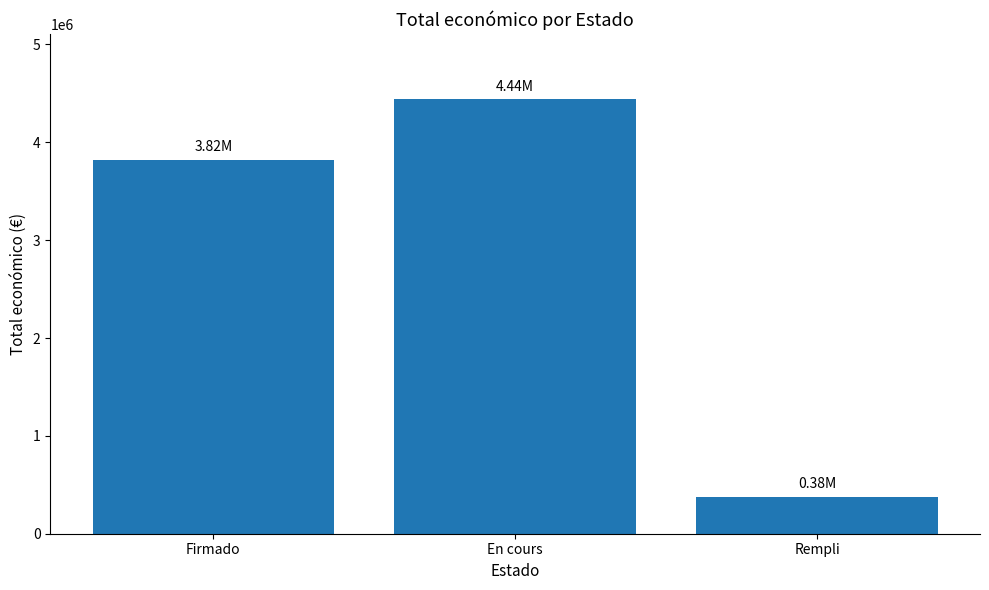

At which label is the value closest to 2408610?

Firmado